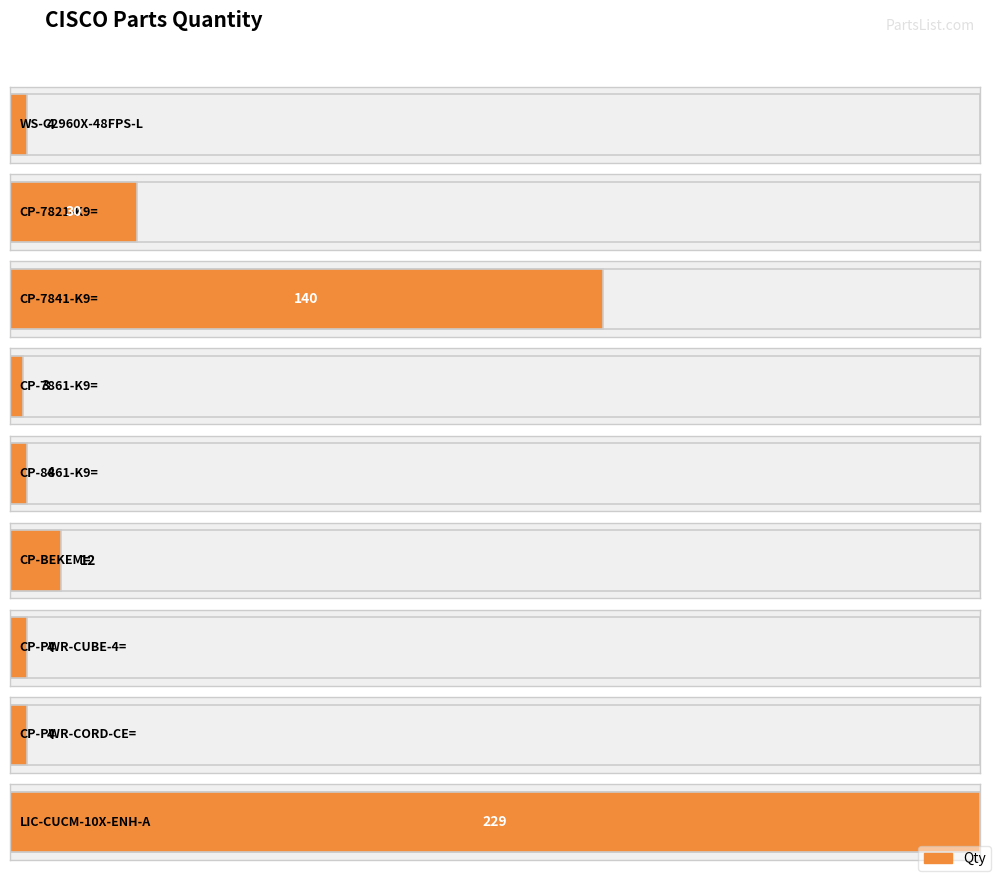

The value at CP-PWR-CORD-CE= is 2. True or false?

False